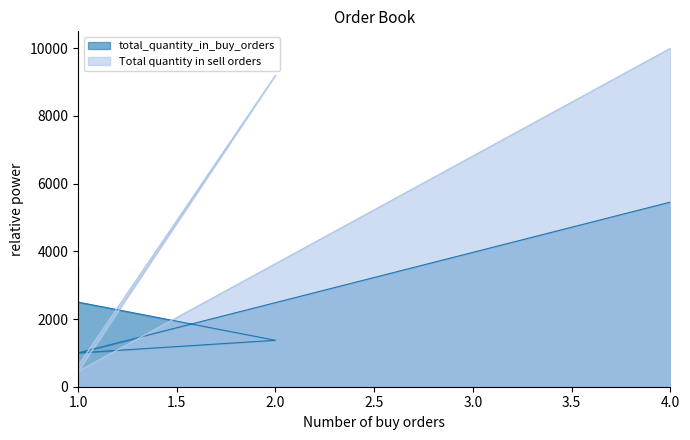

The value of total_quantity_in_buy_orders at 1 is 1000. True or false?

True